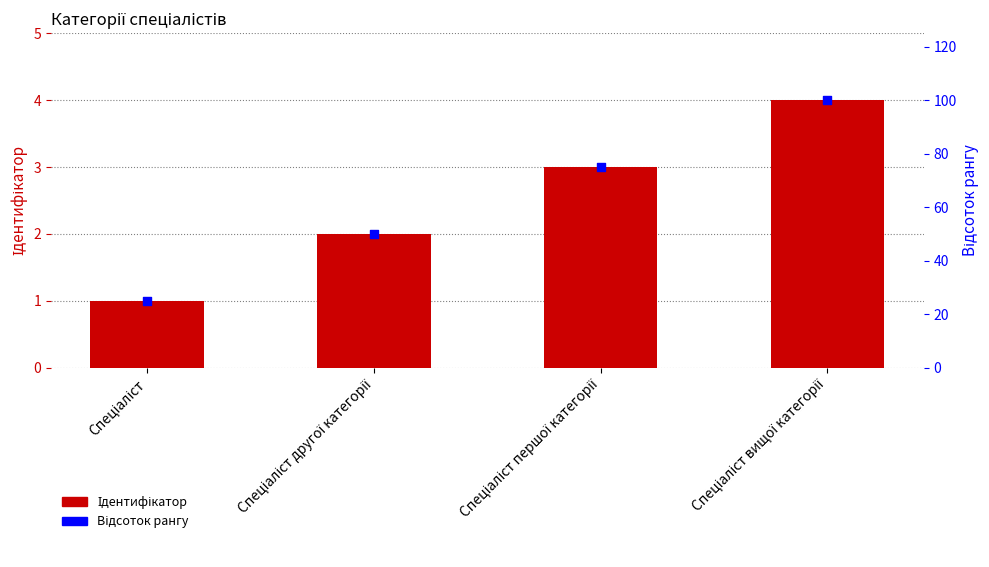

Is the value of Ідентифікатор at Спеціаліст другої категорії greater than the value of Відсоток рангу at Спеціаліст першої категорії?

No